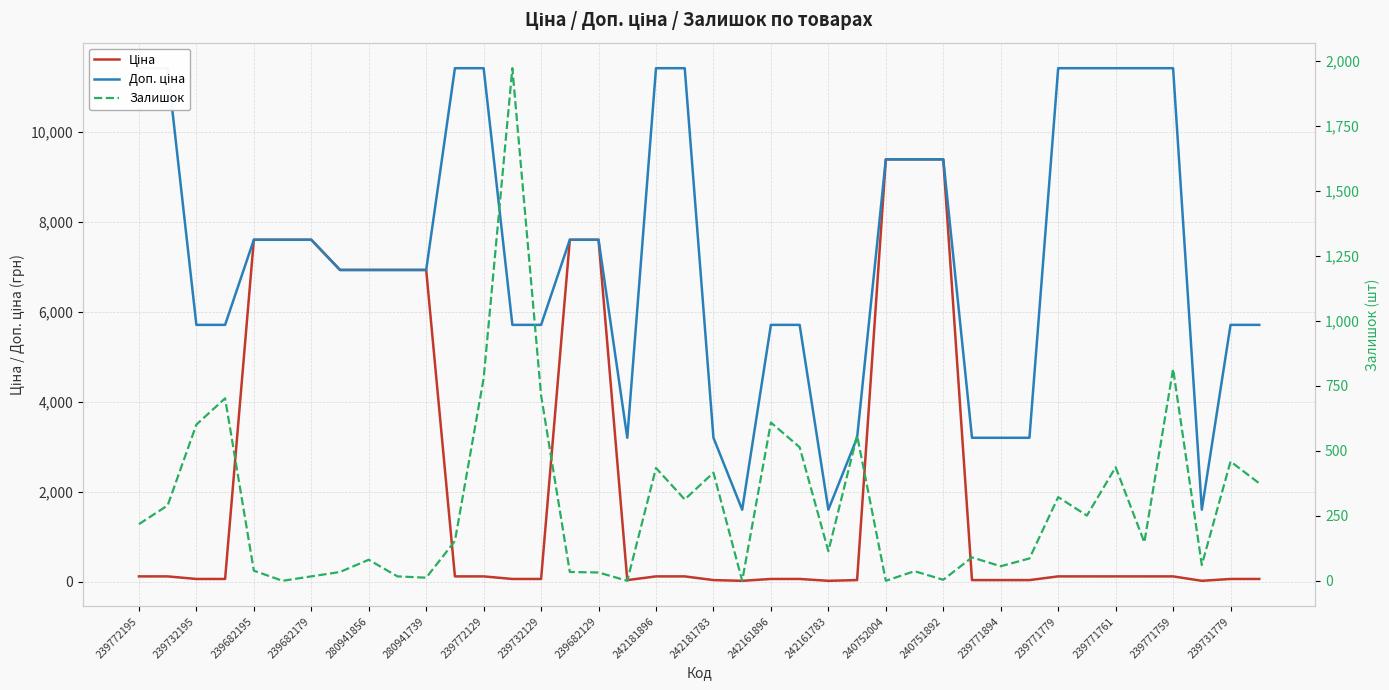

Rank the series at 239732195 from highest to lowest value.

Доп. ціна, Залишок, Ціна